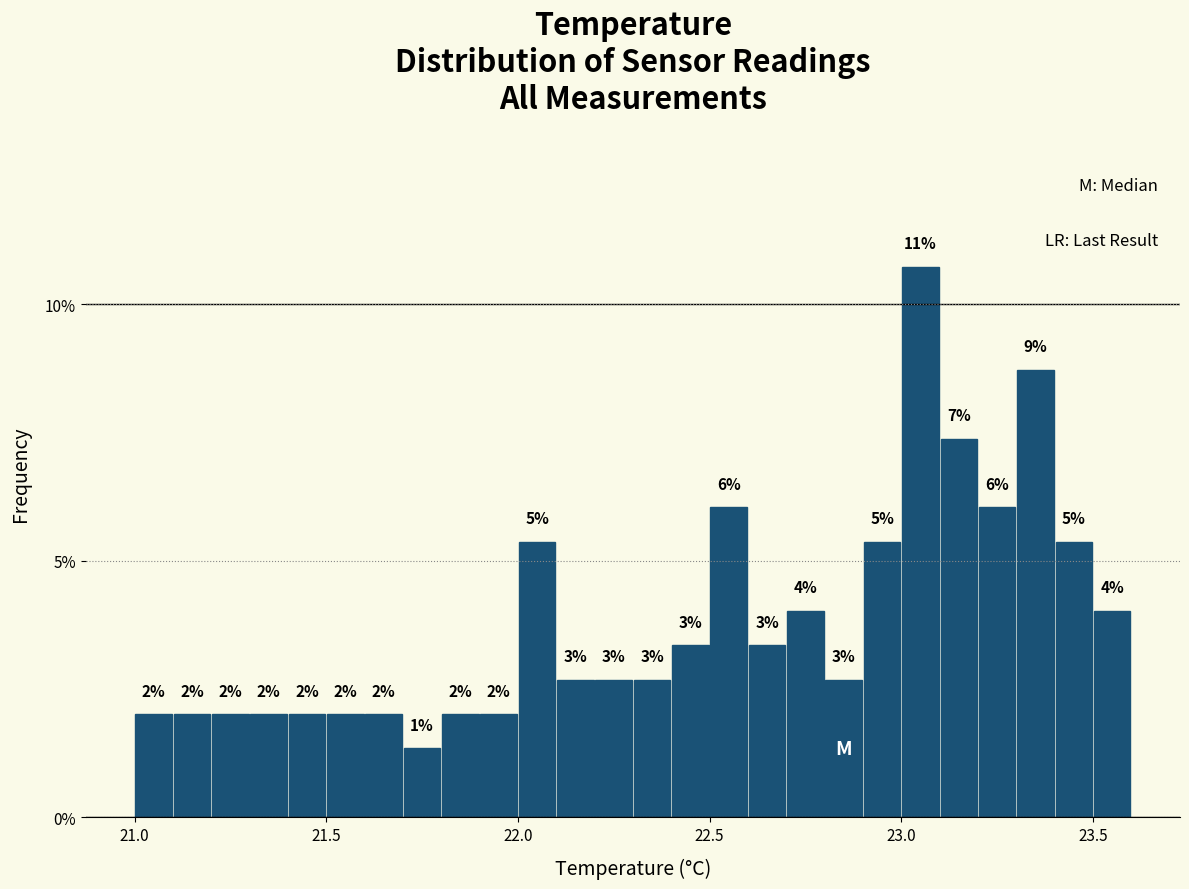

Around what value on the x-axis is the tallest bar? Give the approximate position of its centre, as read against the axis.

23.05